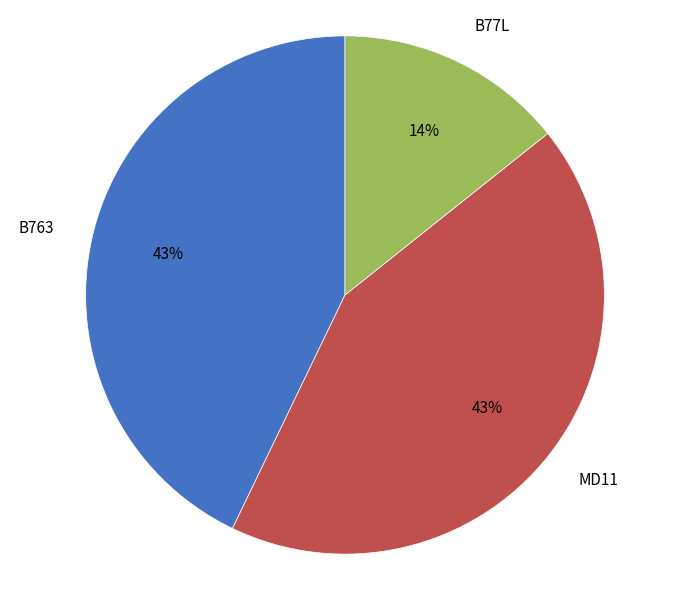

Is the sum of B77L and B763 greater than half?

Yes